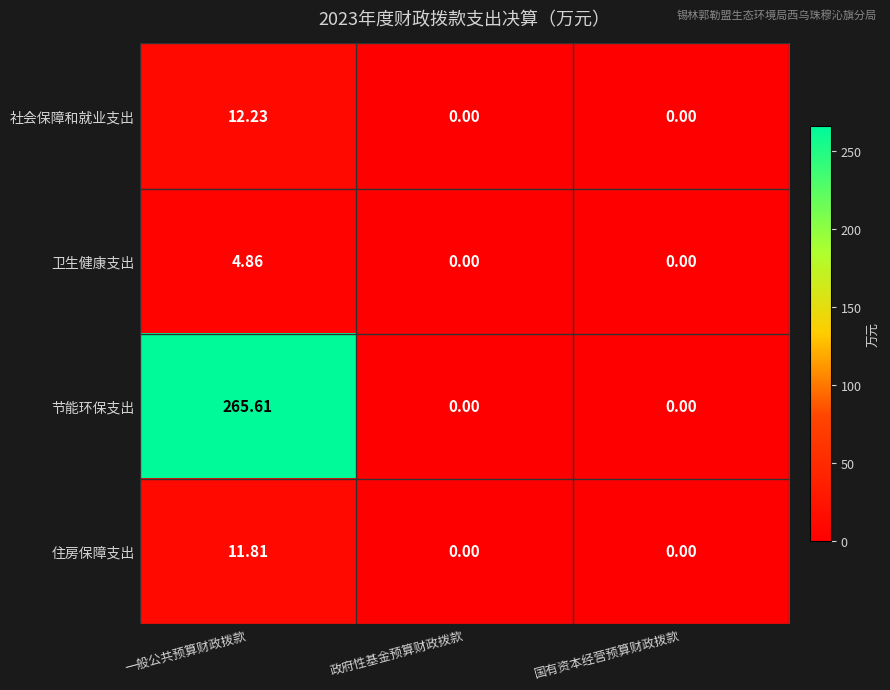

At which category is the sum across all series the highest?

一般公共预算财政拨款